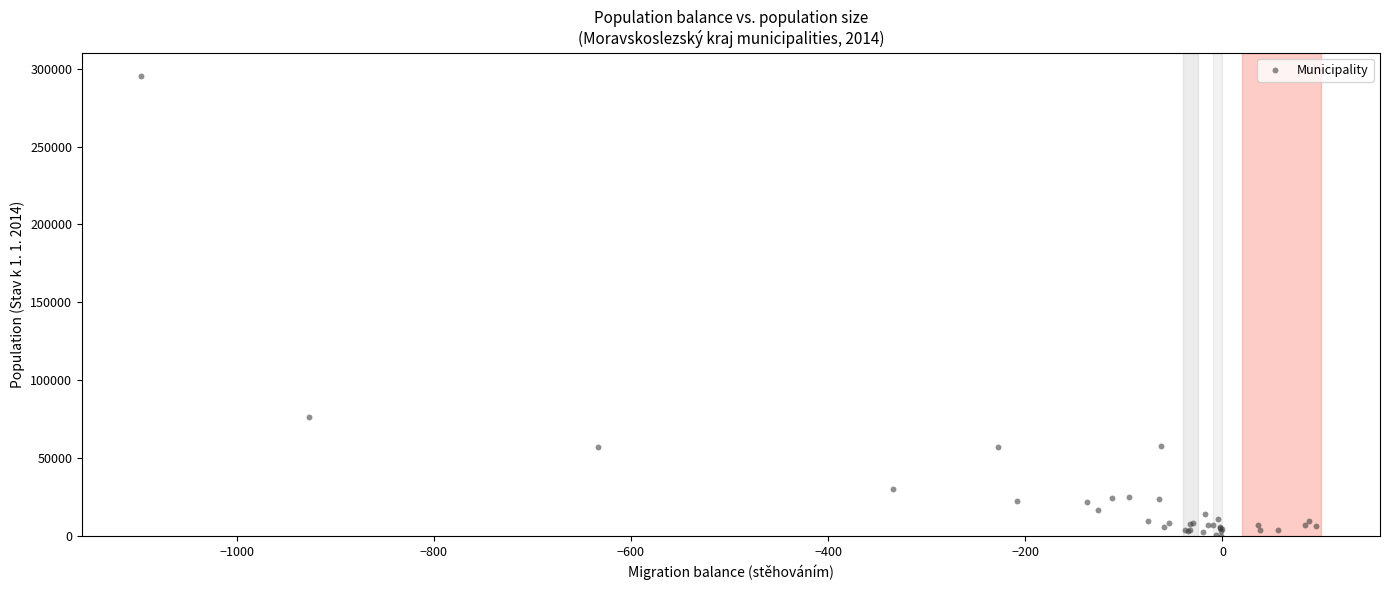

What Y value in the scatter plot is closest to 147979?

76109